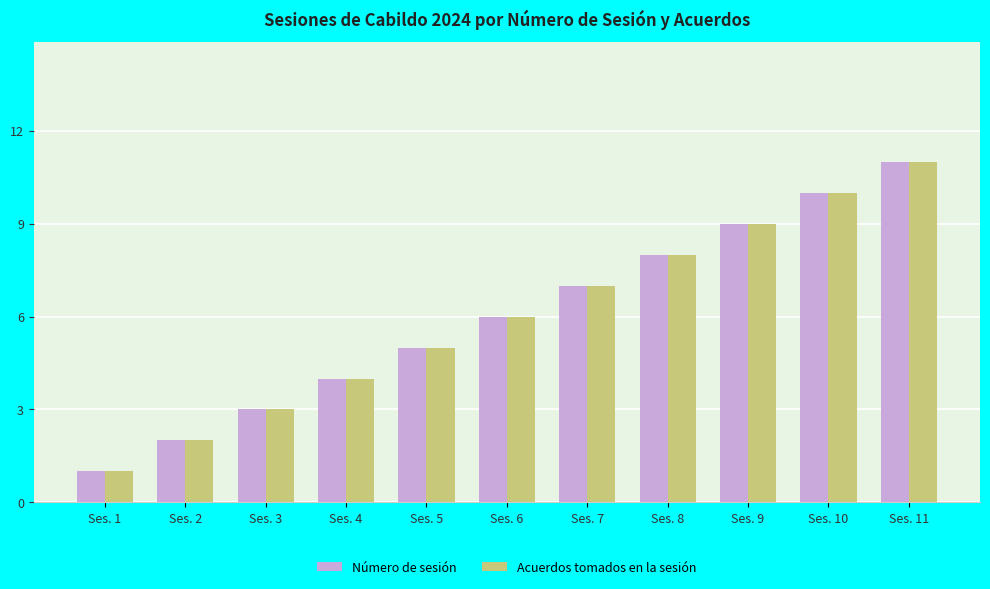

What is the minimum value shown in the chart?

1